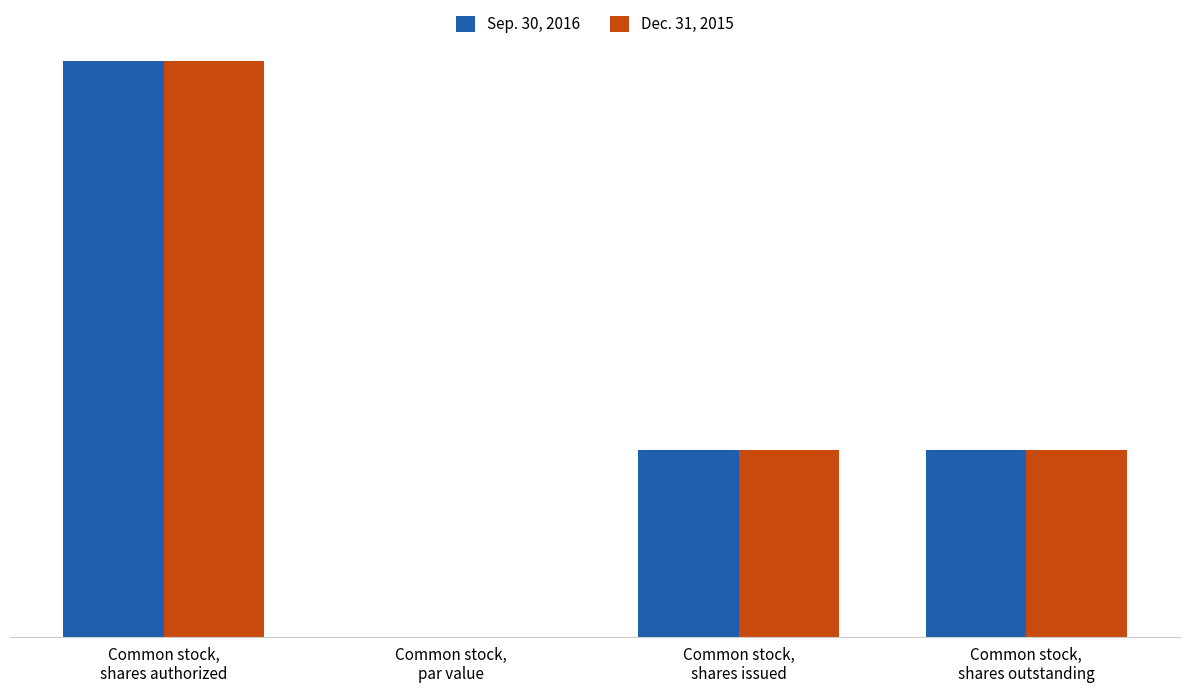

What are all the series names shown in the legend?

Sep. 30, 2016, Dec. 31, 2015